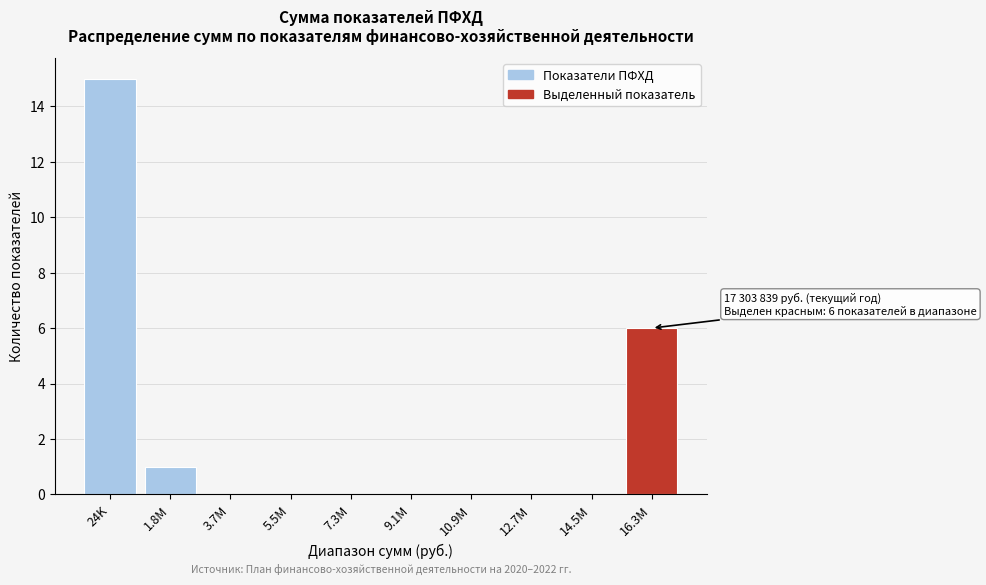

Reading left to right, list all the values displayed in this chart.

24K=15	1.8M=1	3.7M=0	5.5M=0	7.3M=0	9.1M=0	10.9M=0	12.7M=0	14.5M=0	16.3M=6